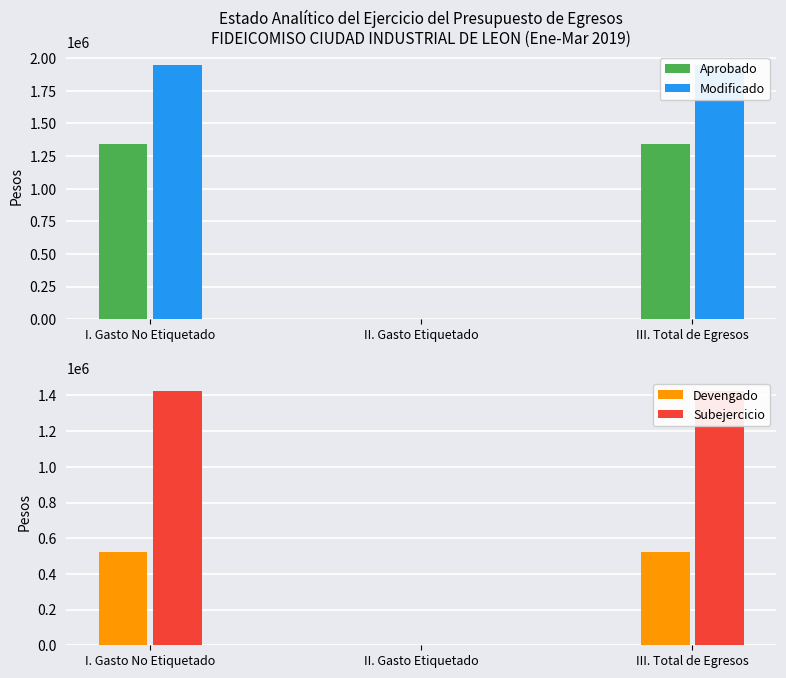

What is the spread (max minus min) of values at III. Total de Egresos?

1426549